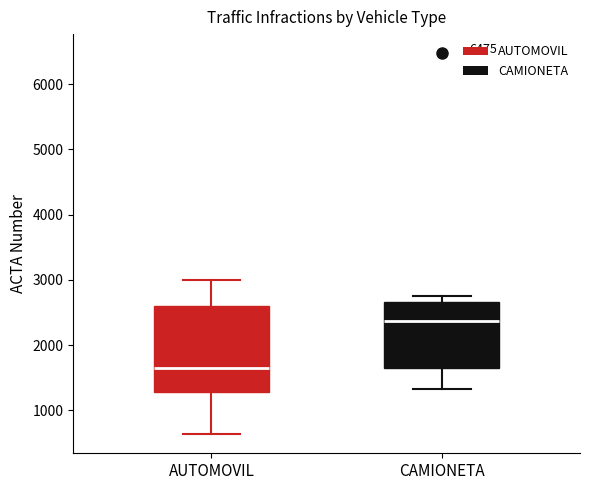

Comparing the boxes themselves (not the whiskers), which one is the tallest?

AUTOMOVIL